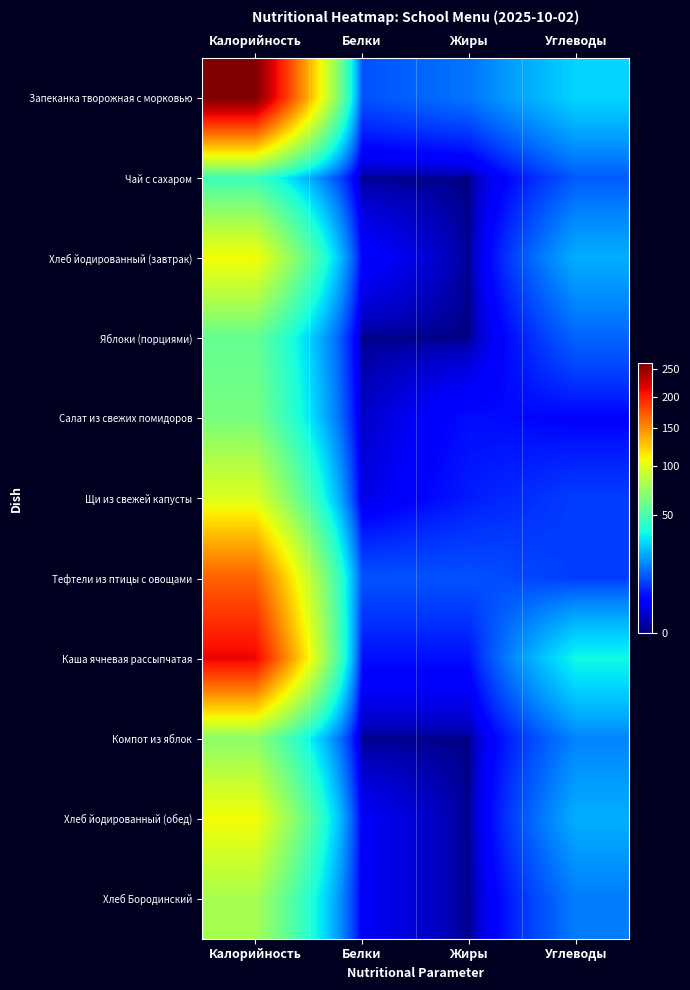

At Жиры, list the series in order from smallest to largest.

Чай с сахаром, Хлеб йодированный (завтрак), Яблоки (порциями), Компот из яблок, Хлеб йодированный (обед), Хлеб Бородинский, Салат из свежих помидоров, Каша ячневая рассыпчатая, Щи из свежей капусты, Тефтели из птицы с овощами, Запеканка творожная с морковью